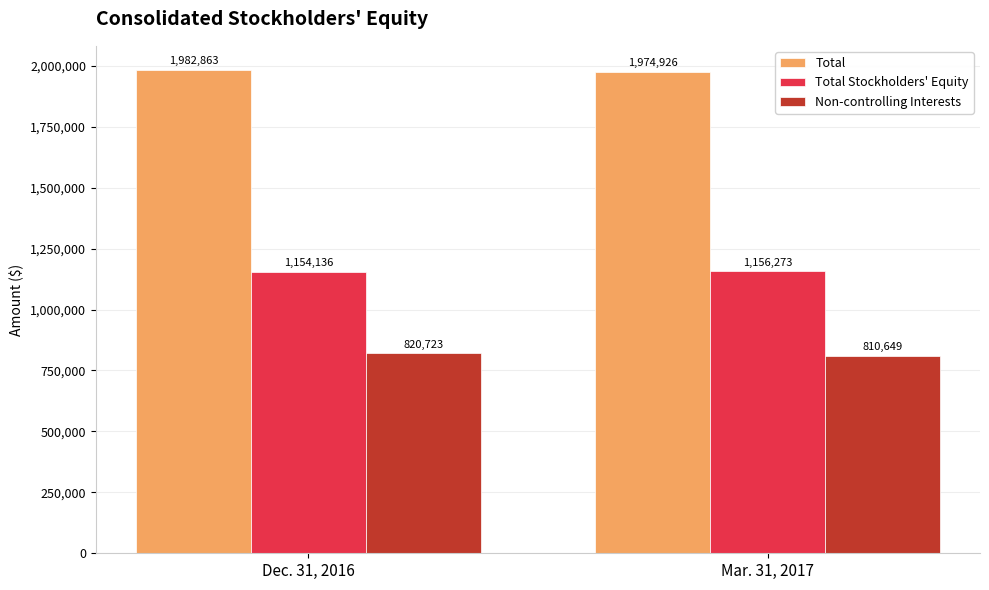

Which category has the lowest value in the Total Stockholders' Equity series?

Dec. 31, 2016